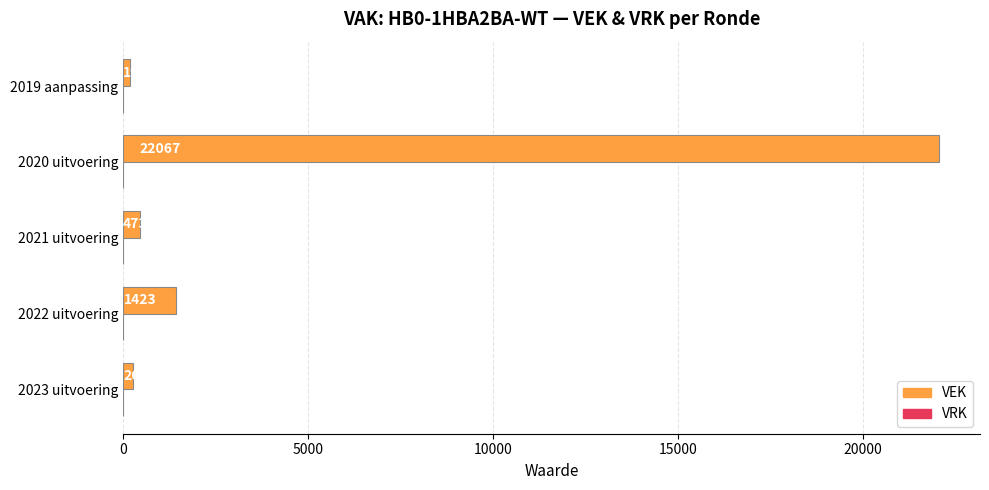

Rank the categories by value from lowest to highest.

2019 aanpassing, 2023 uitvoering, 2021 uitvoering, 2022 uitvoering, 2020 uitvoering